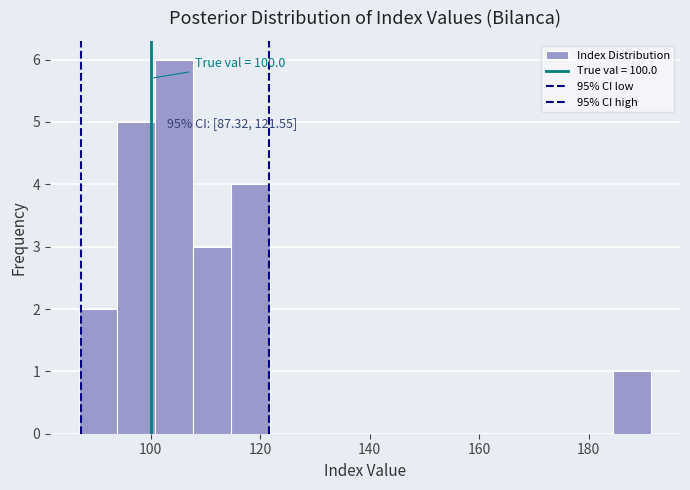

Read against the x-axis, roughly where is the centre of the tallest bar?

104